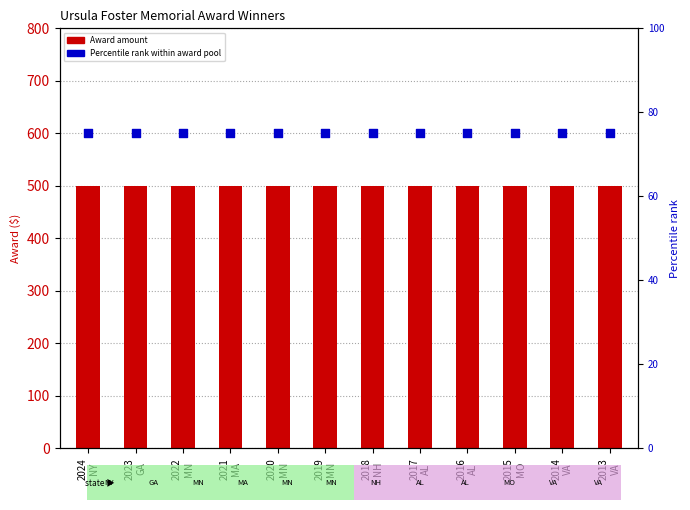

What is the total value across all series at 2018
NH?

575